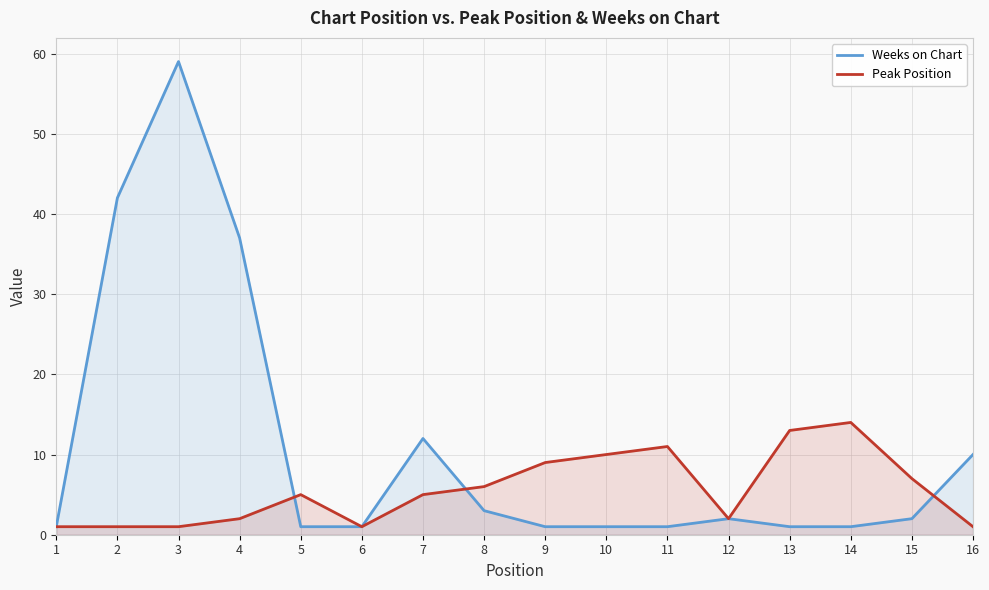

True or false: Peak Position and Weeks on Chart cross at least once.

True